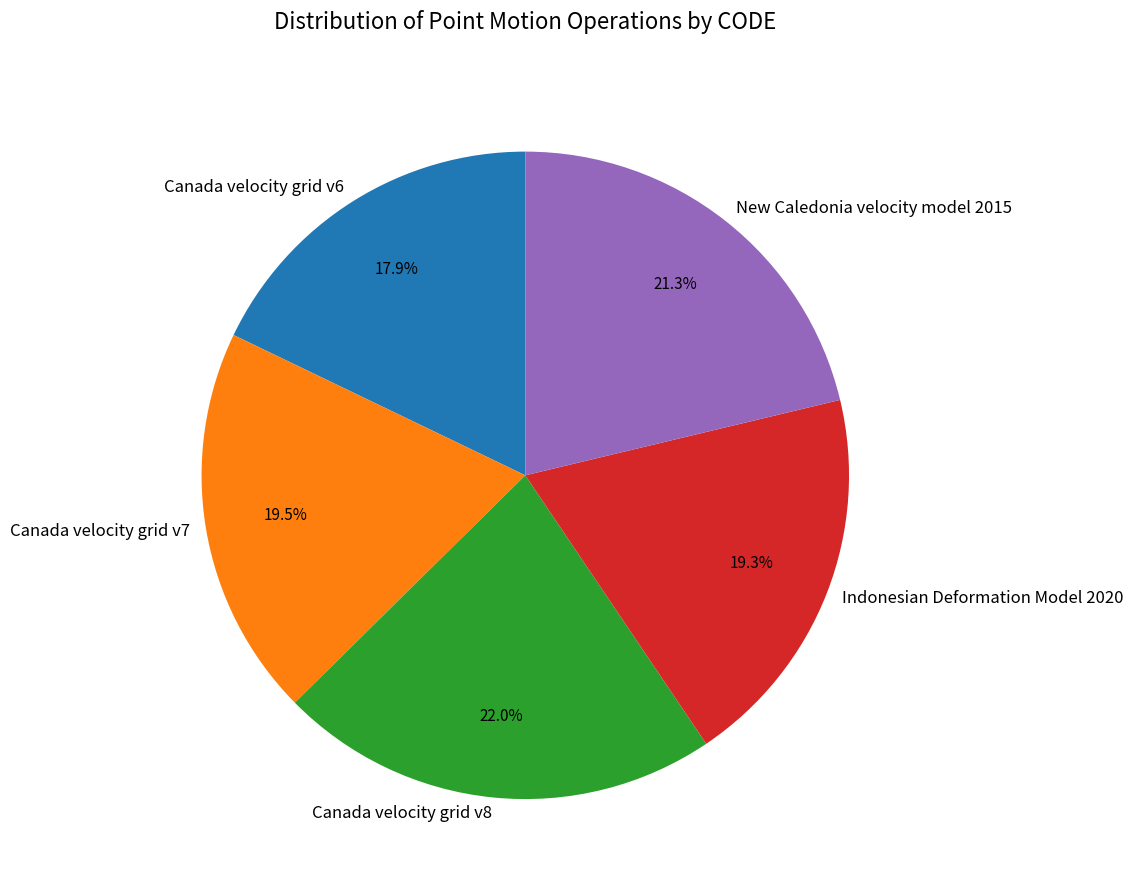

How many slices are in this pie chart?

5